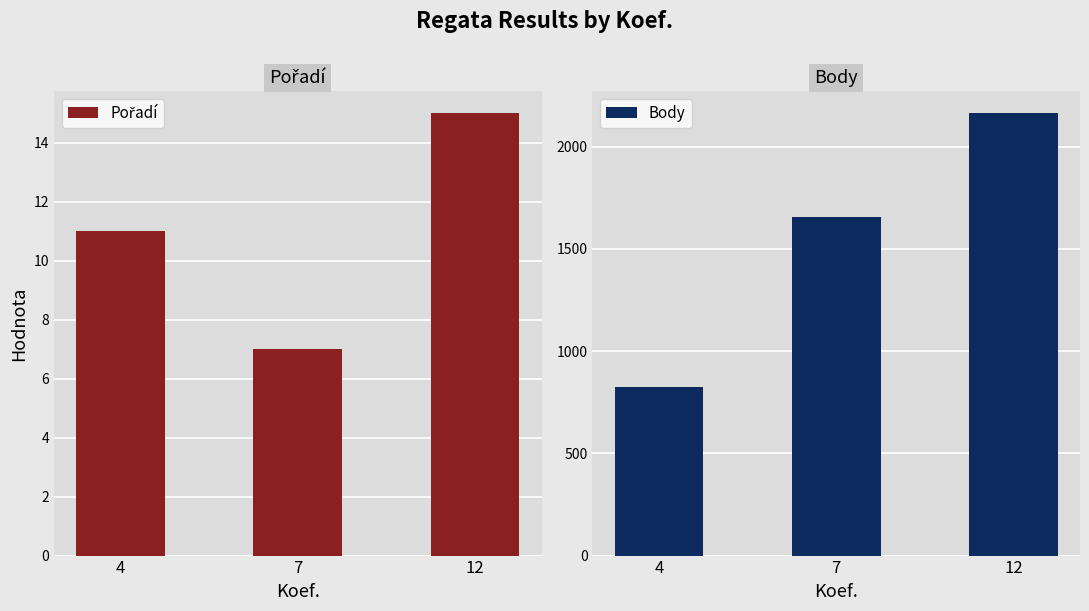

Which series changed the most between 4 and 12?

Body